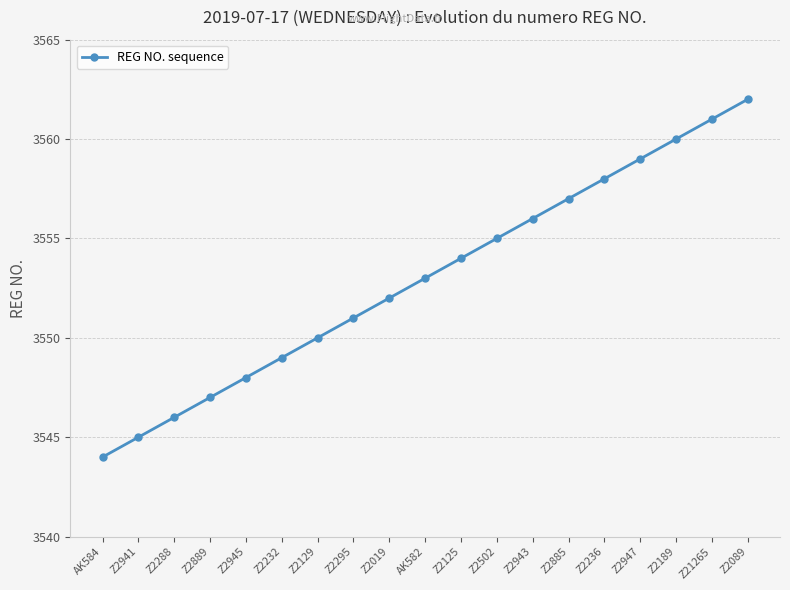

Reading left to right, list all the values displayed in this chart.

3544	3545	3546	3547	3548	3549	3550	3551	3552	3553	3554	3555	3556	3557	3558	3559	3560	3561	3562